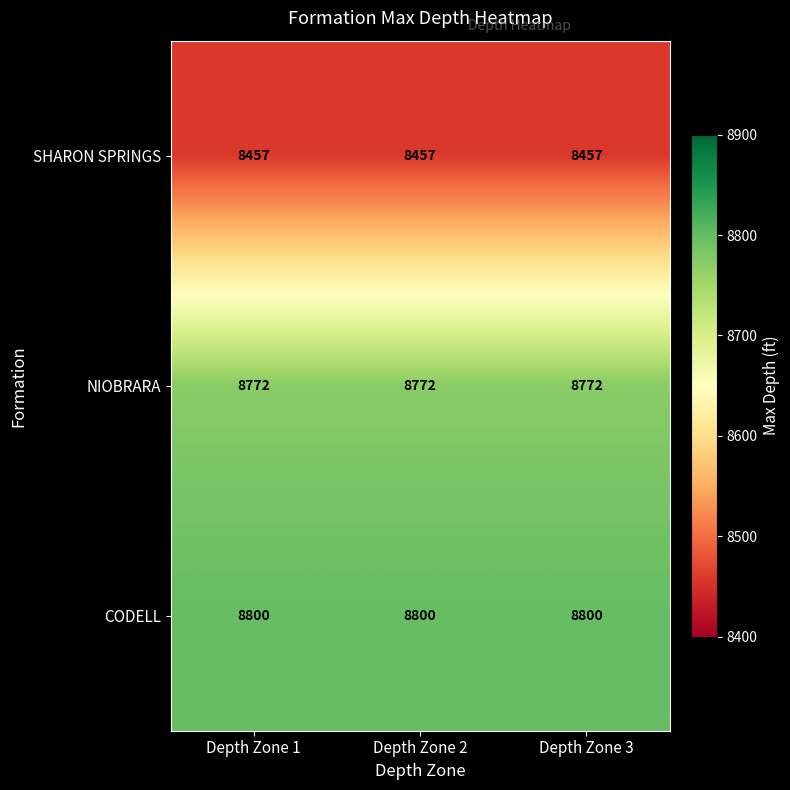

What is the smallest value displayed?

8457